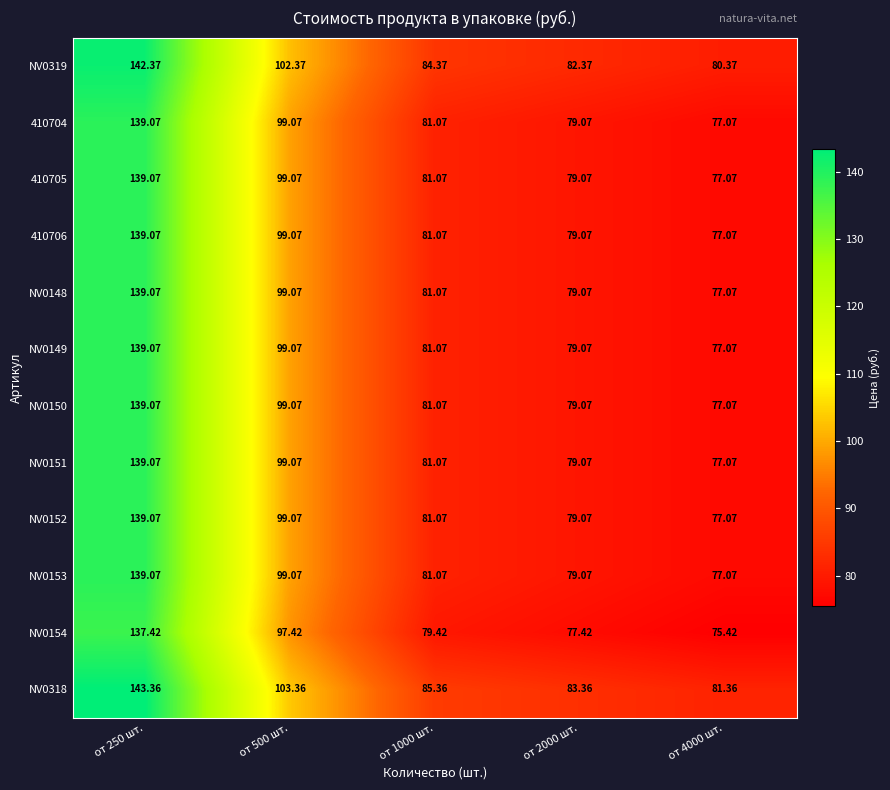

Is the value of NV0153 at от 250 шт. greater than the value of NV0150 at от 1000 шт.?

Yes